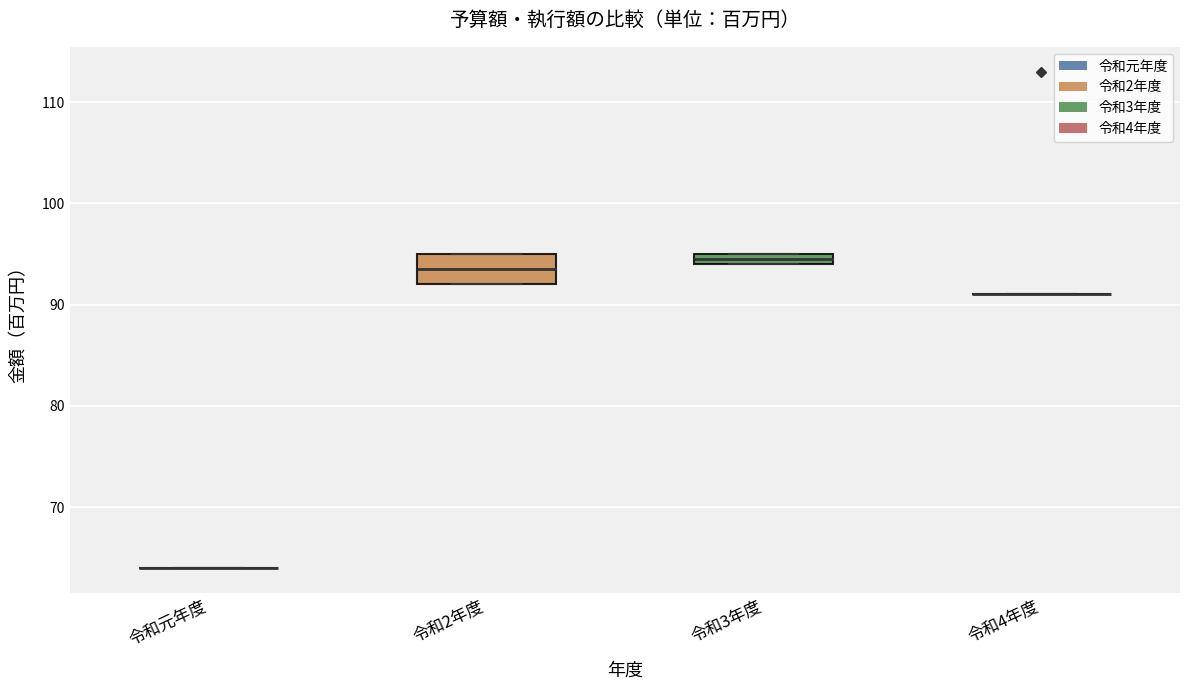

Which box is the tallest, from its lower edge to its upper edge?

令和2年度